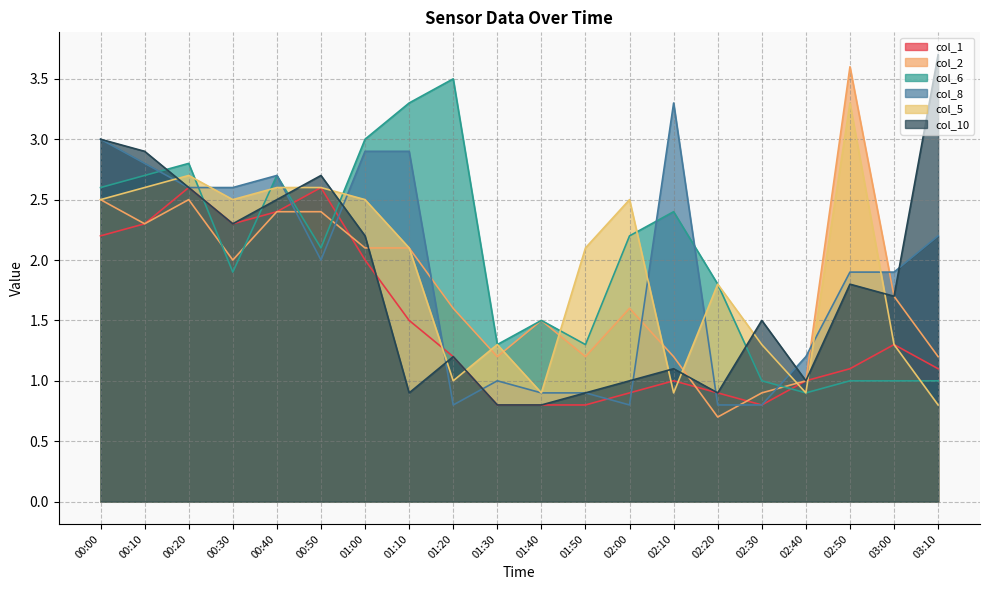

How many times do col_8 and col_1 cross each other?

7